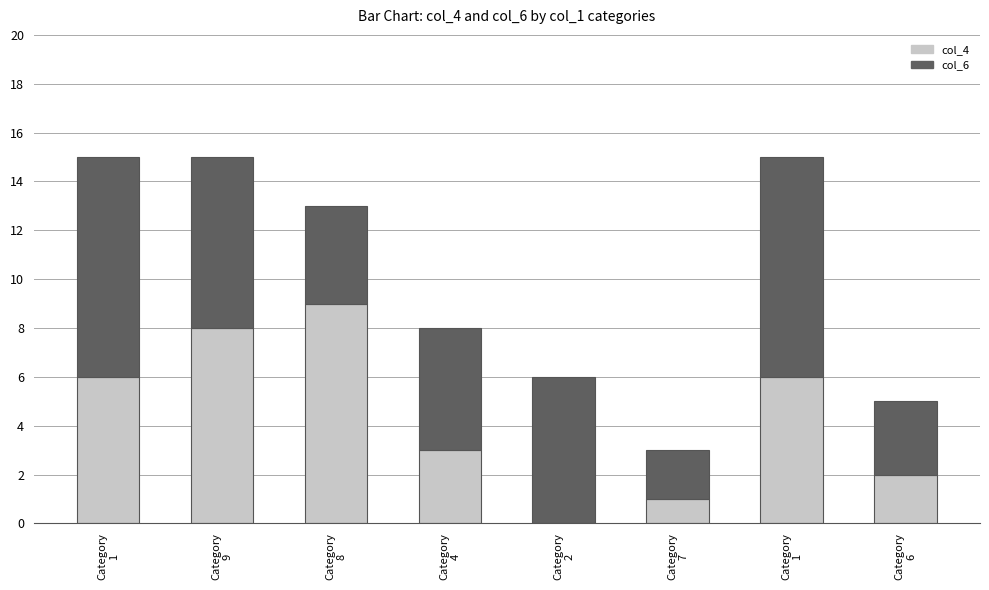

Does the chart contain stacked bars?

Yes